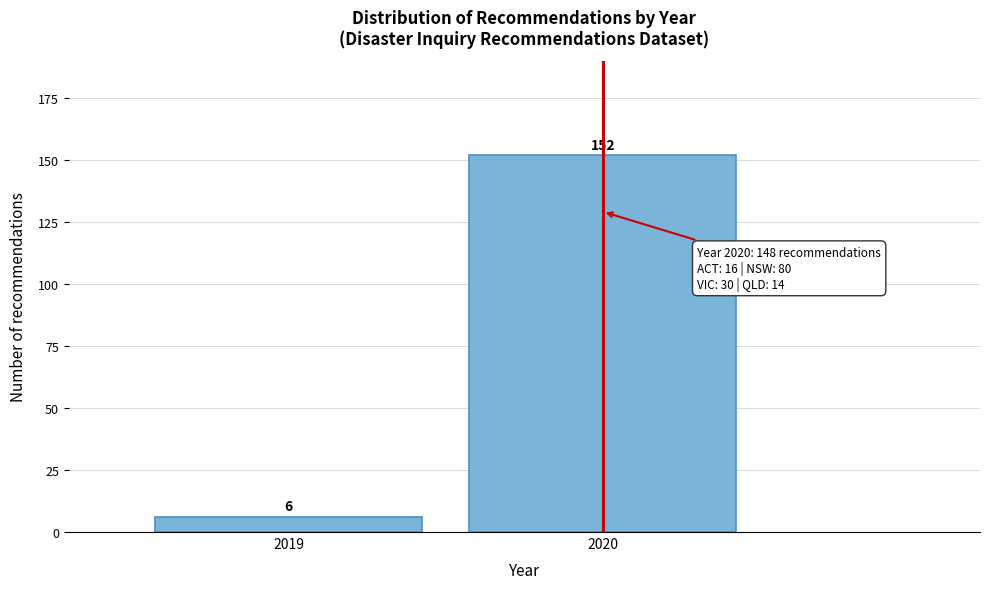

Reading left to right, list all the values displayed in this chart.

6	152